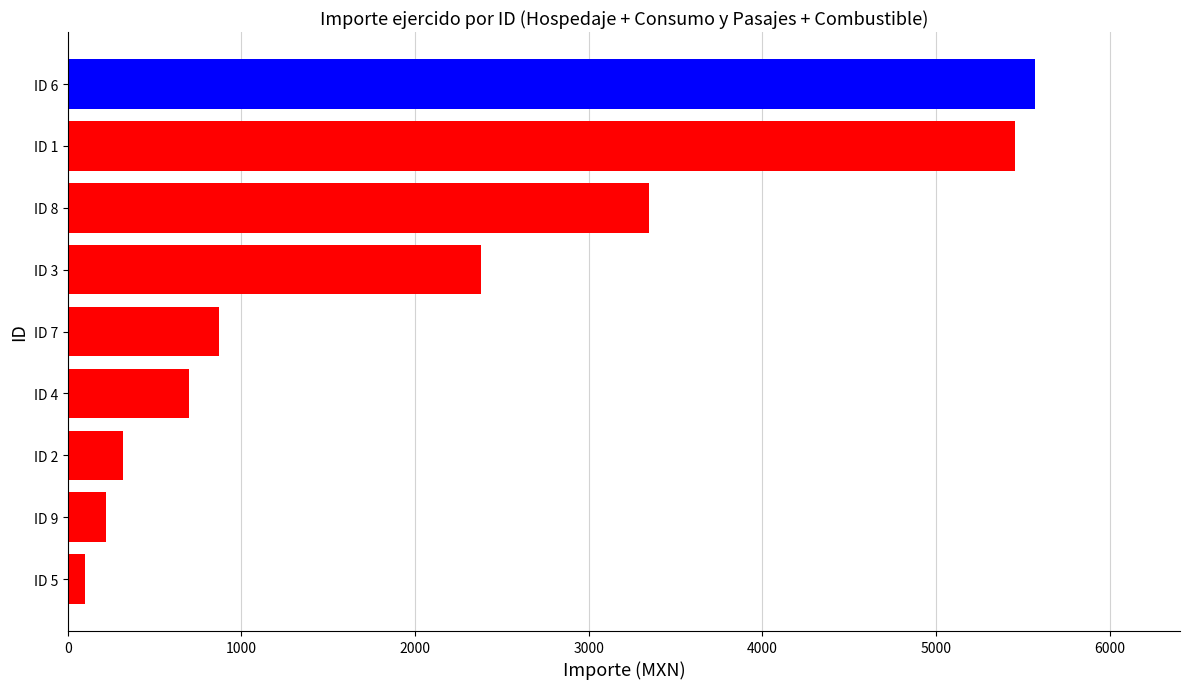

Reading bottom to top, list all the values displayed in this chart.

ID 5=97.0	ID 9=223.0	ID 2=320.0	ID 4=697.0	ID 7=871.0	ID 3=2381.0	ID 8=3345.0	ID 1=5452.6	ID 6=5569.0